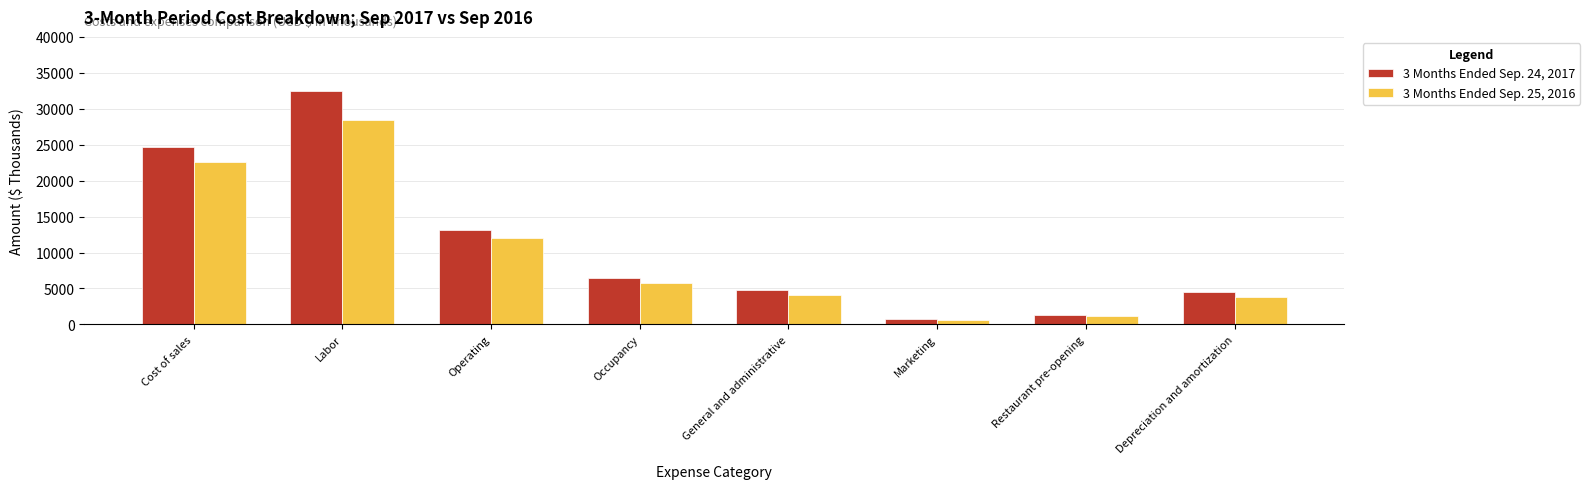

Which category has the lowest value in the 3 Months Ended Sep. 24, 2017 series?

Marketing